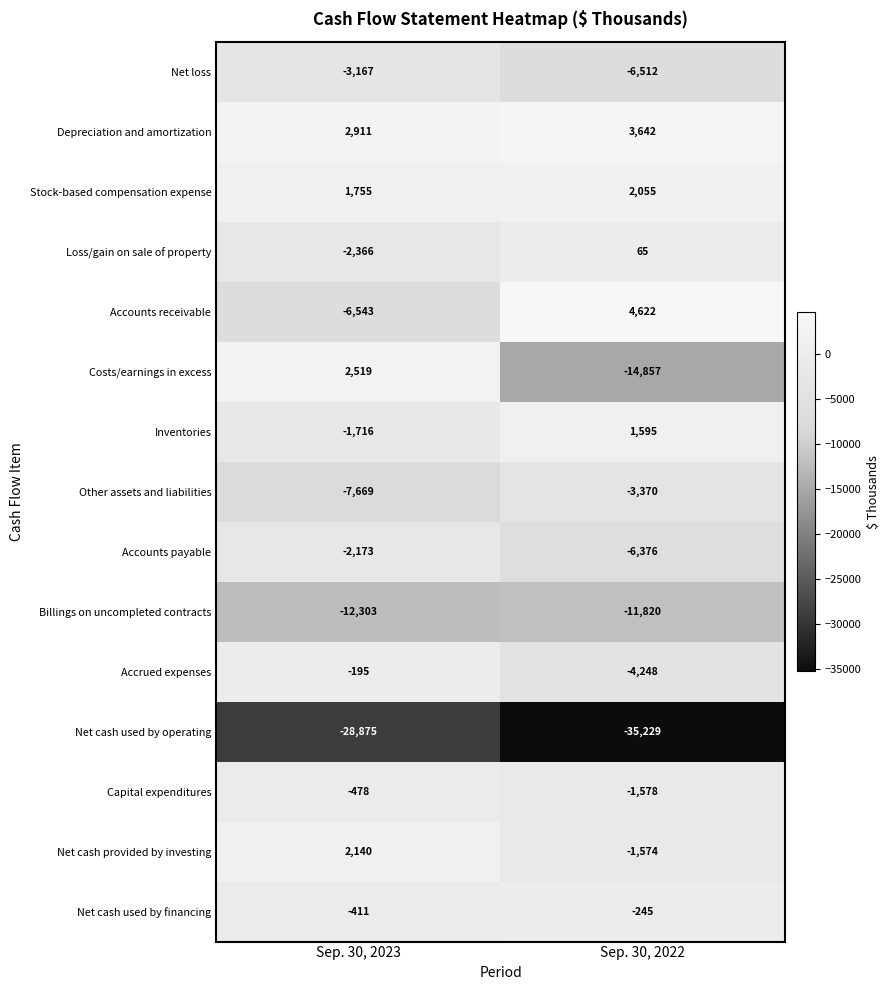

Which series changed the most between Sep. 30, 2023 and Sep. 30, 2022?

Costs/earnings in excess